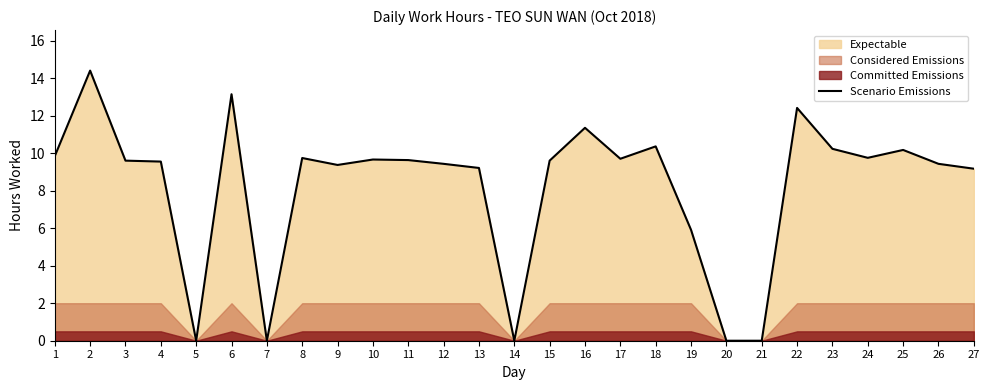

List the labels in order of value, largest first.

2, 6, 22, 16, 18, 23, 25, 1, 24, 8, 17, 10, 11, 3, 15, 4, 12, 26, 9, 13, 27, 19, 5, 7, 14, 20, 21